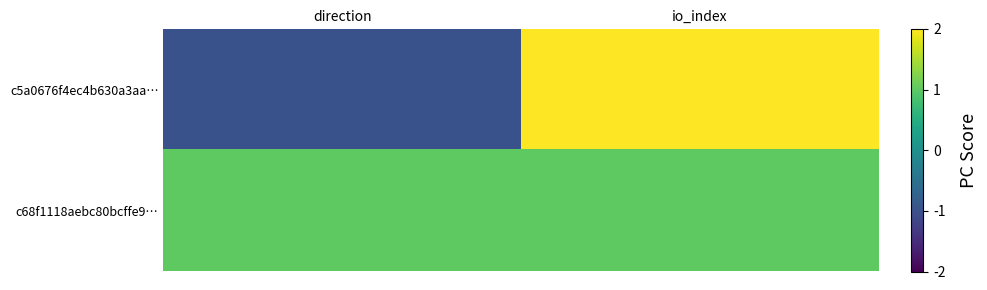

Between direction and io_index, which is larger?

io_index